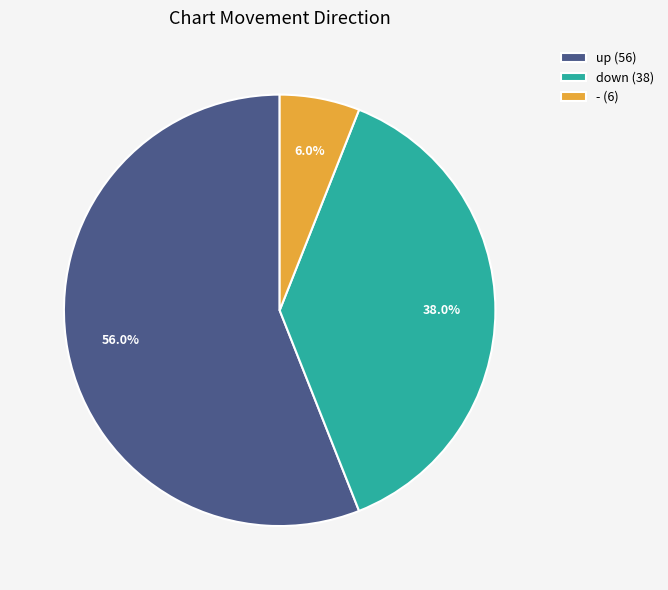

Approximately how many times larger is the value at down compared to up?

0.7